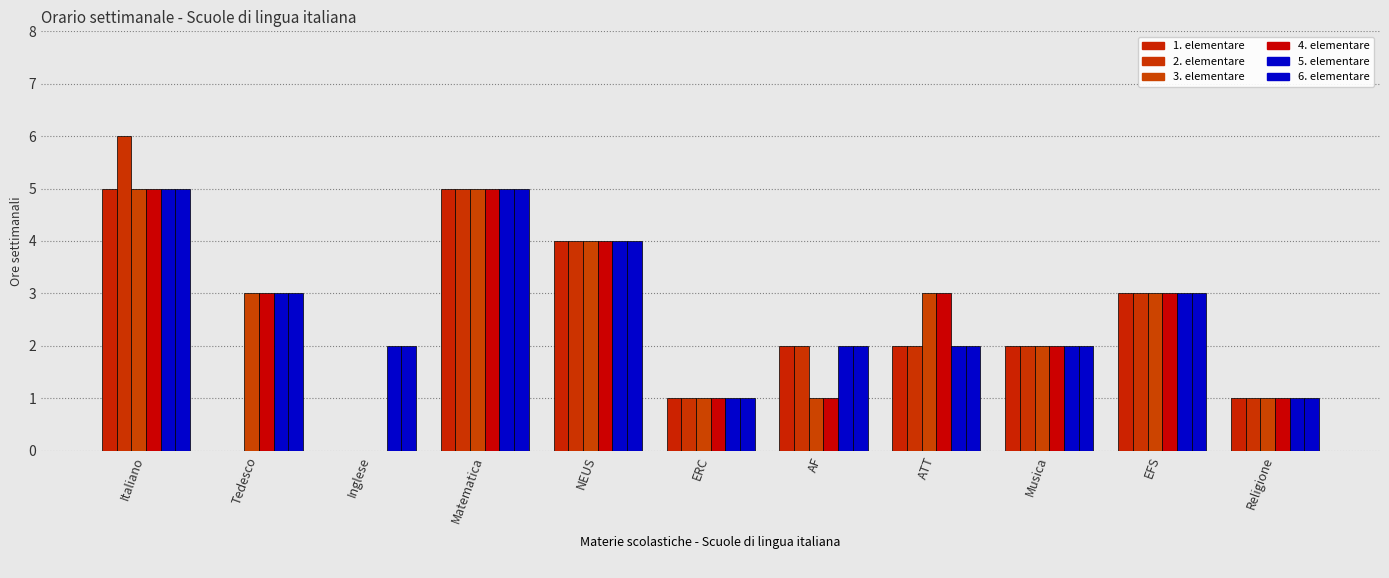

At which label does 3. elementare reach its minimum?

Inglese